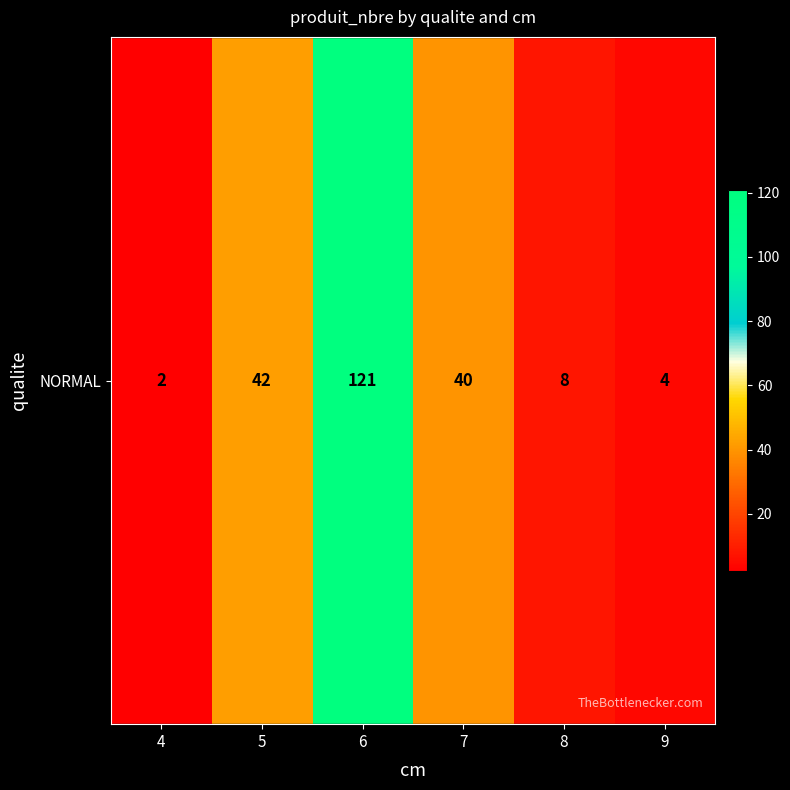

What is the change in value from 6 to 7?

-81